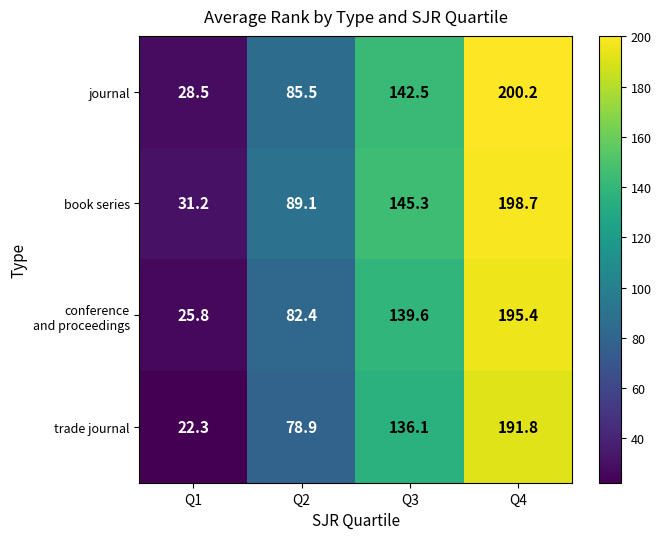

Which series has the widest spread of values?

journal